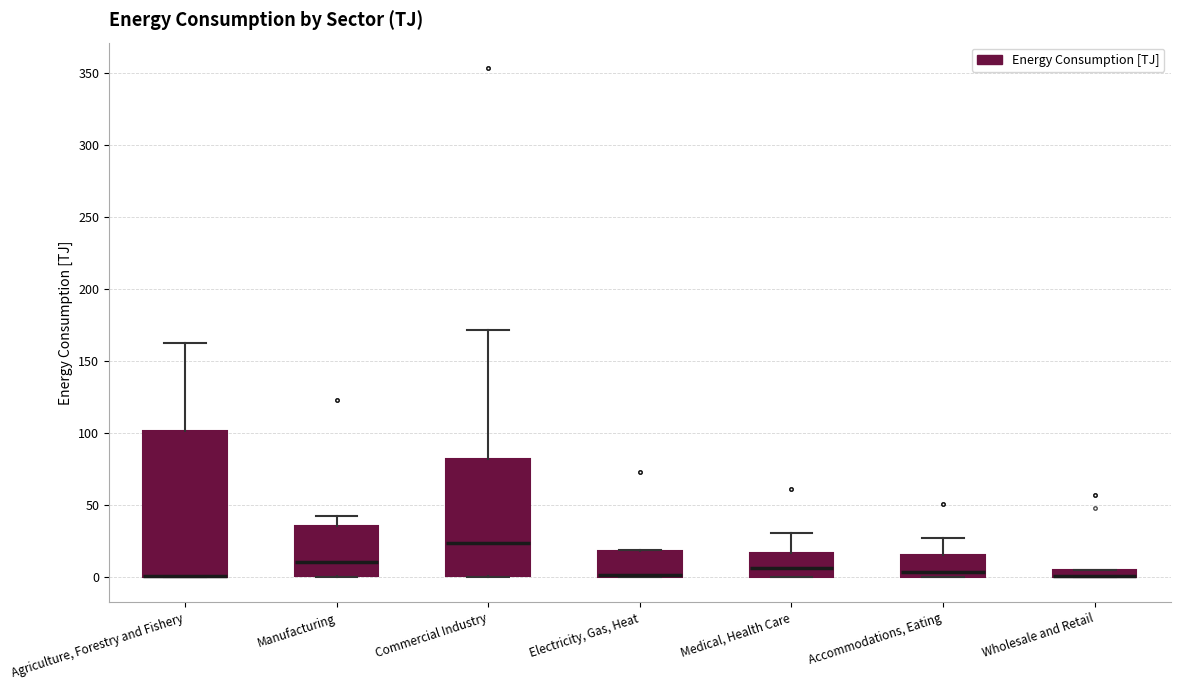

Which box is the tallest, from its lower edge to its upper edge?

Agriculture, Forestry and Fishery